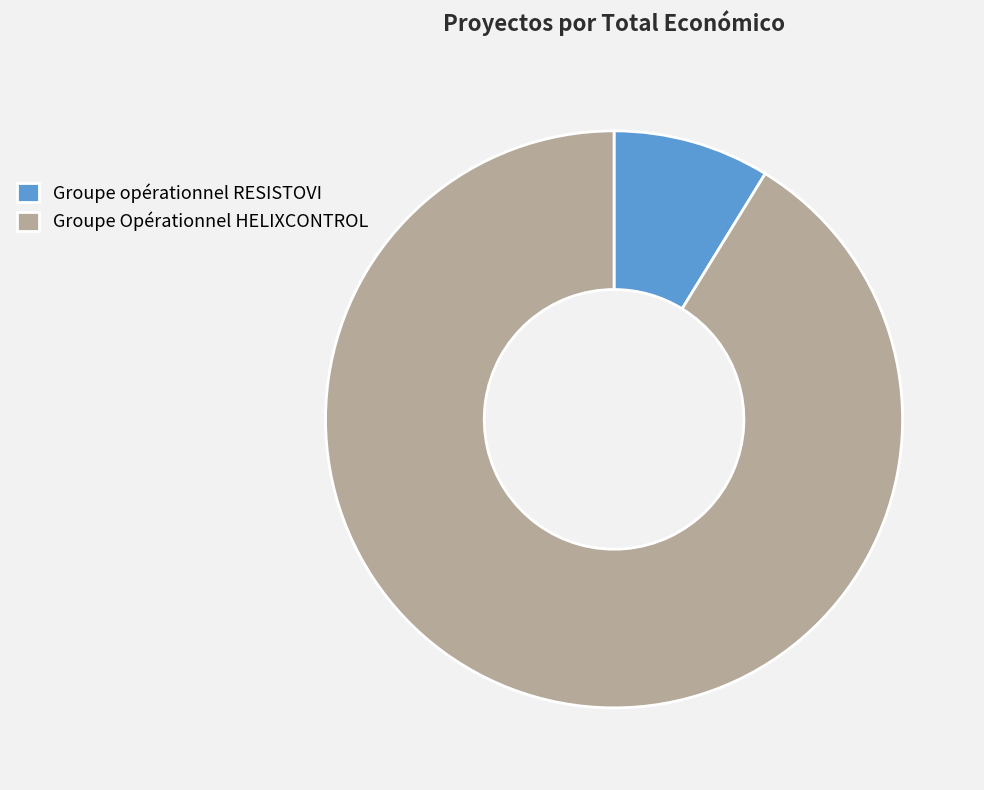

The Groupe Opérationnel HELIXCONTROL slice represents 99% of the pie. True or false?

False